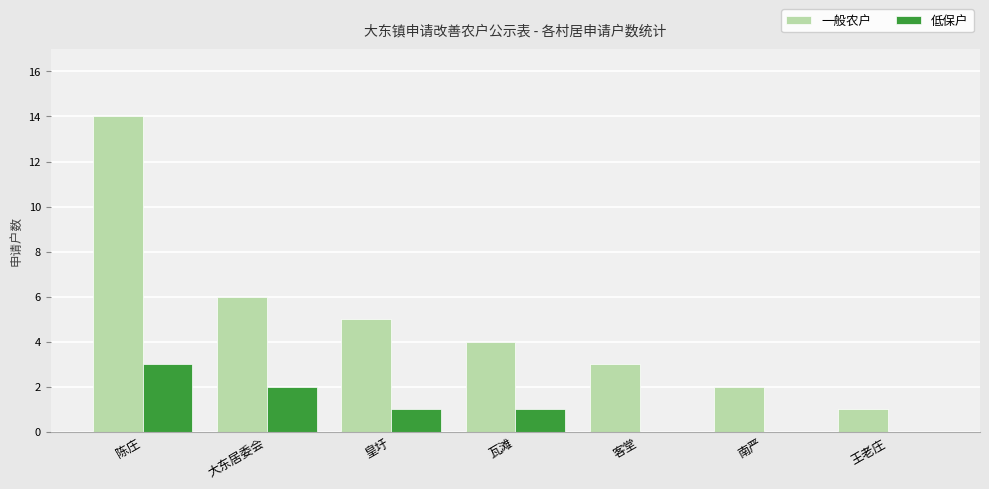

Which series has the largest range (max minus min)?

一般农户